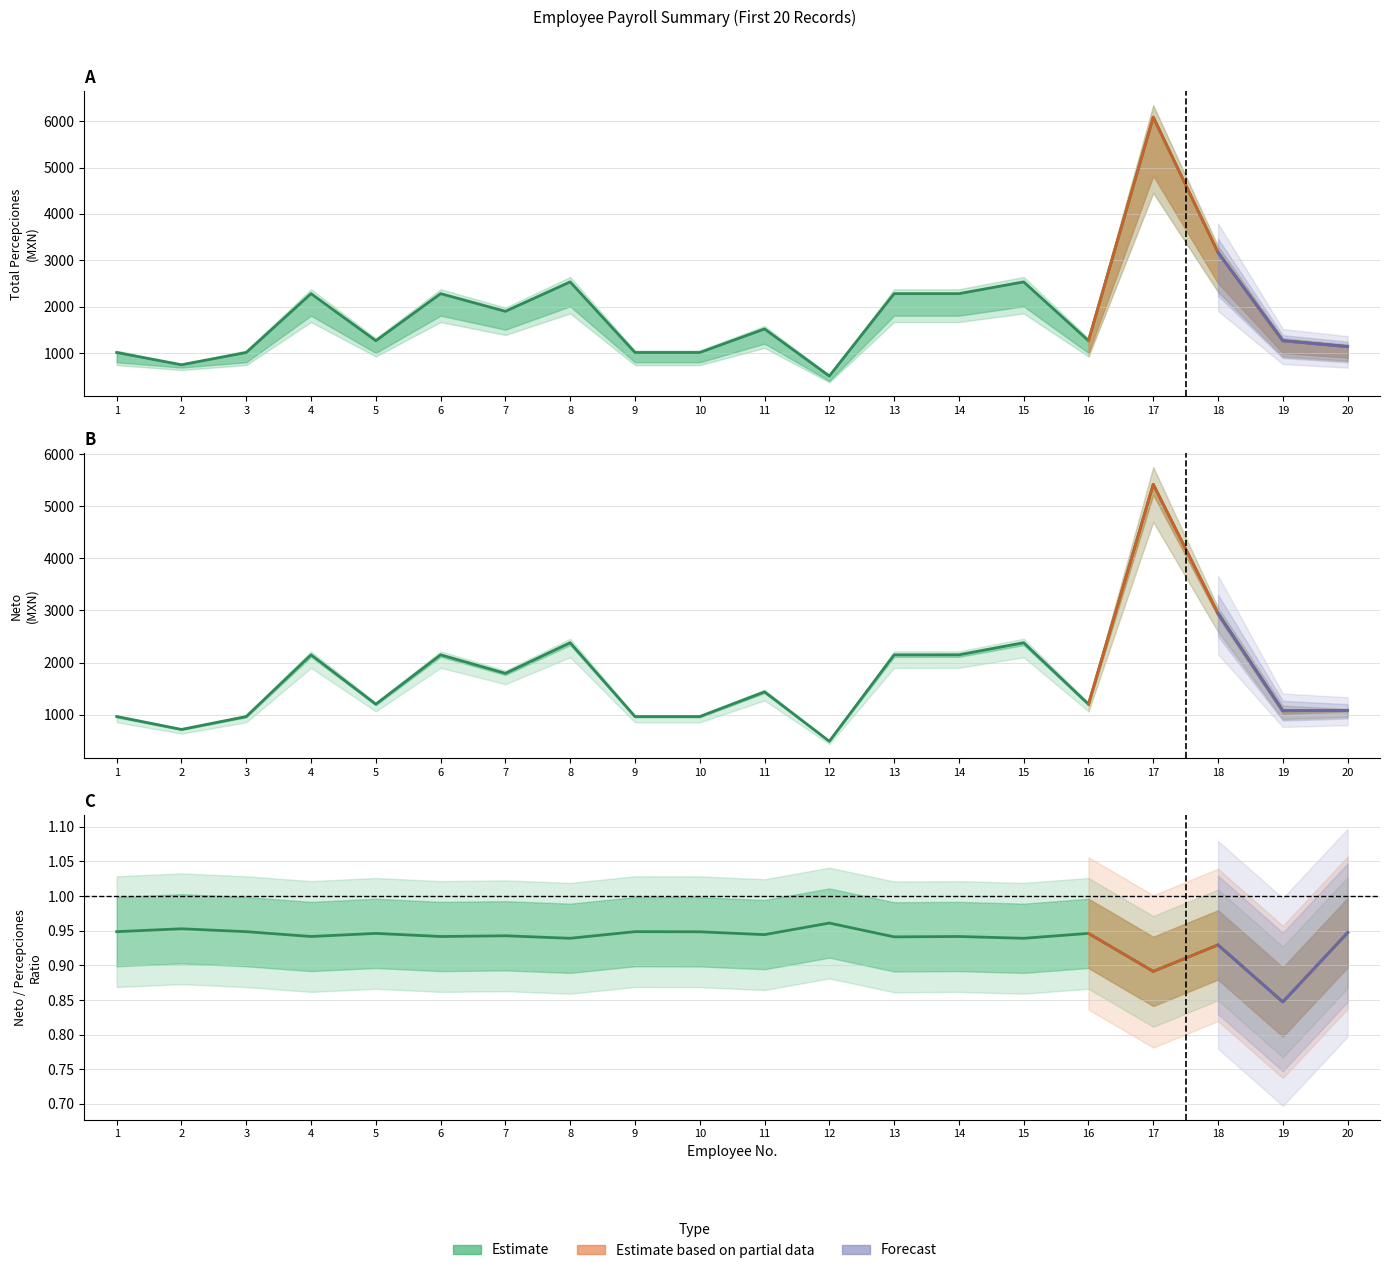

Does the chart have visible grid lines?

Yes